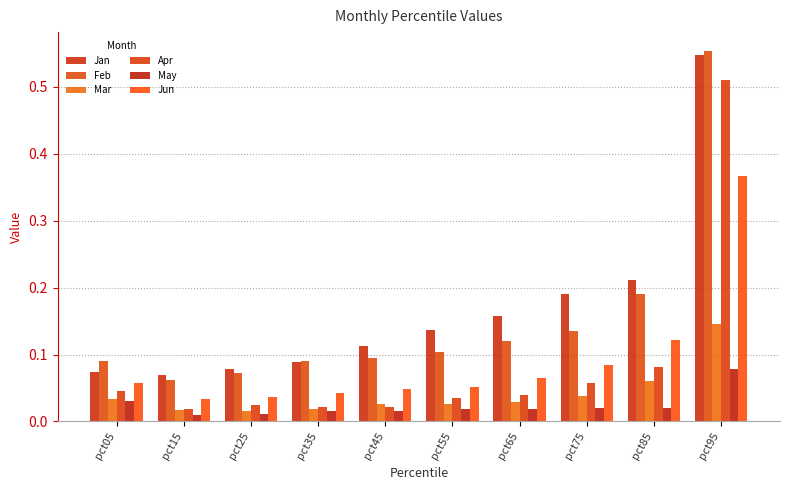

What is the total value across all series at pct15?

0.2